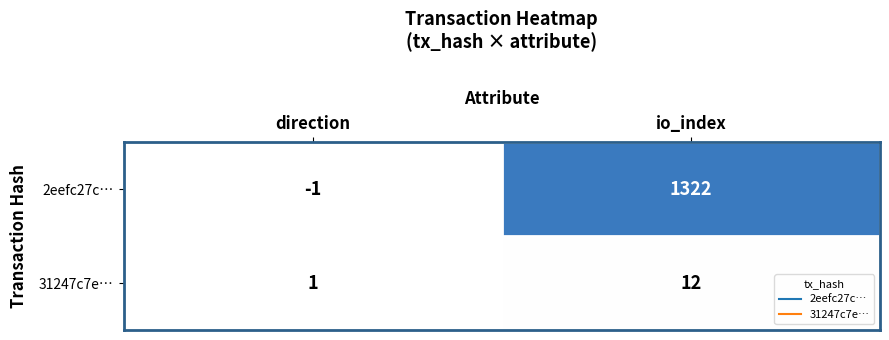

Reading left to right, transcribe all the data shown in this chart.

2eefc27c…: direction=-1	io_index=1322
31247c7e…: direction=1	io_index=12